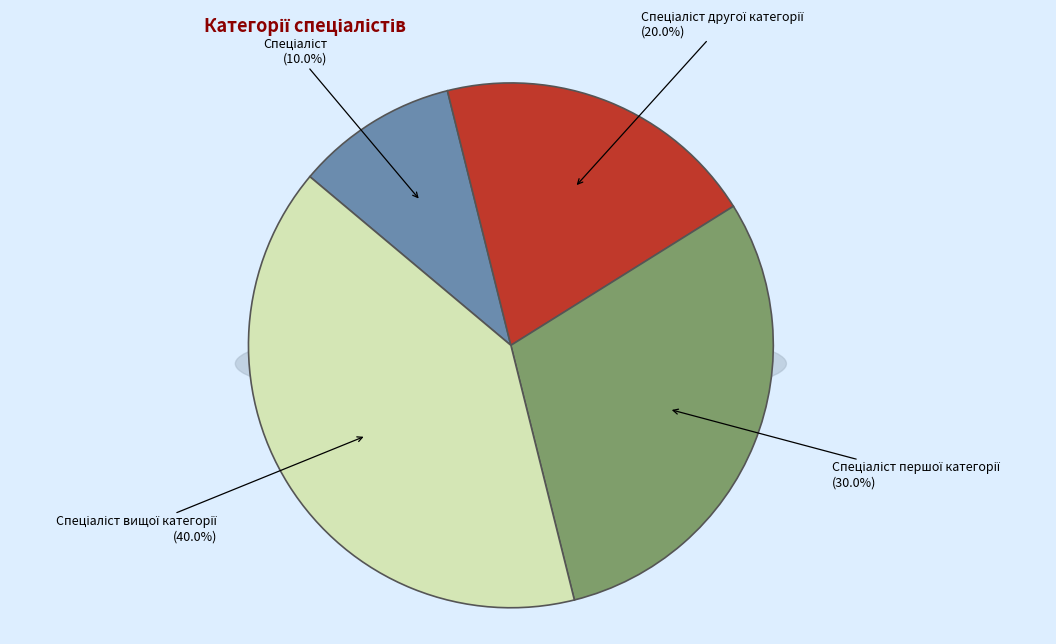

Which category has the smallest portion of the pie?

Спеціаліст